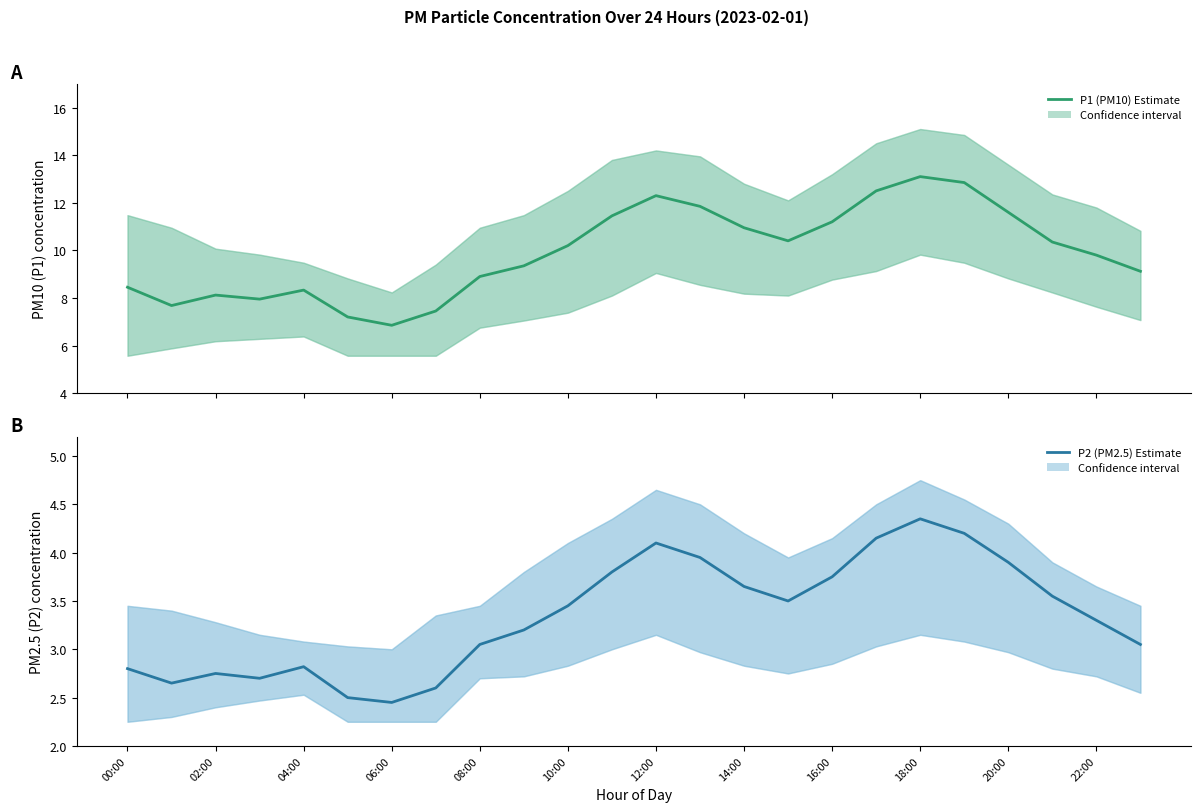

Which series has the largest total across all categories?

P1 (PM10) Estimate